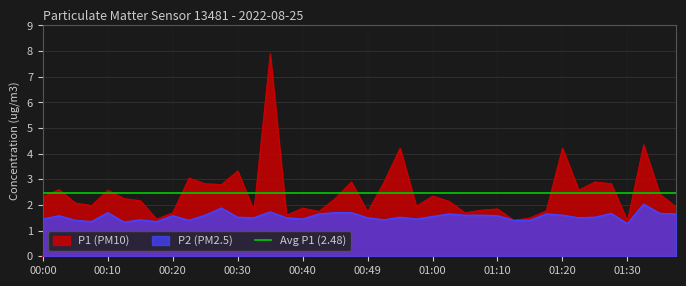

Is the value of P1 at 00:49 greater than the value of P2 at 01:32?

No